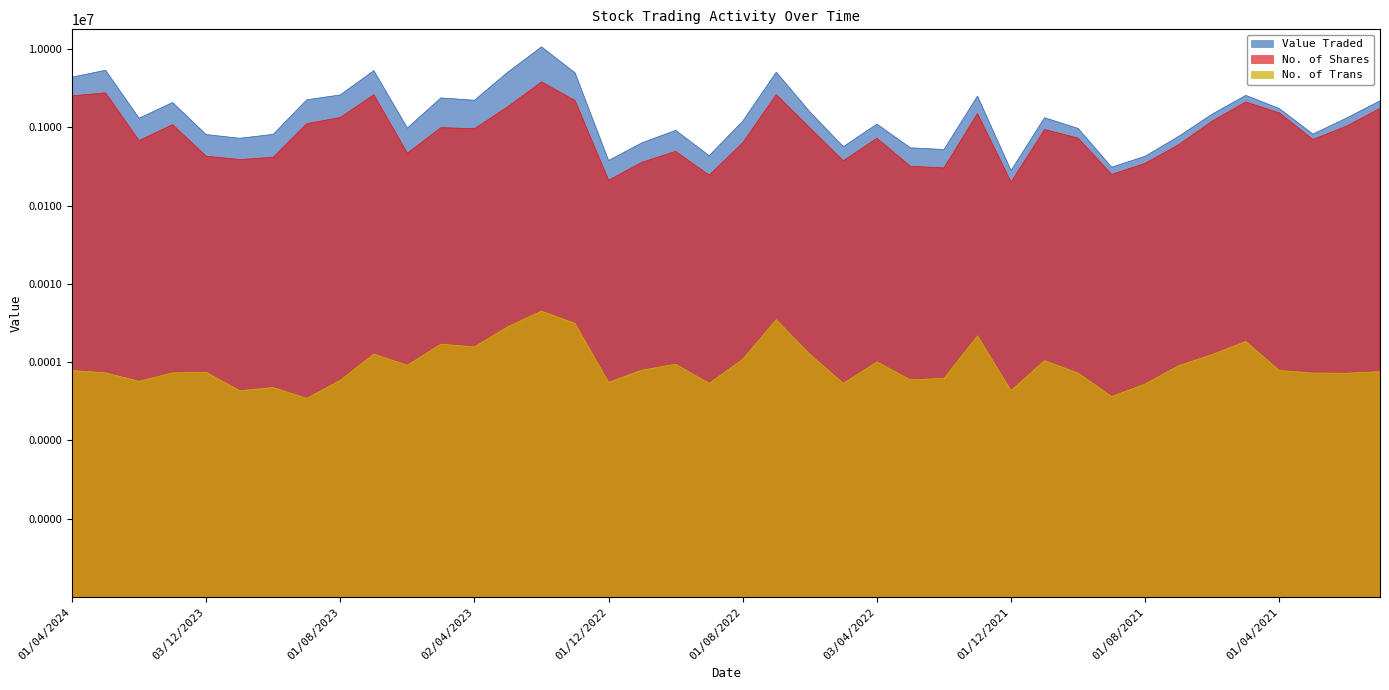

How many interior local peaks does the No. of Shares series have?

11